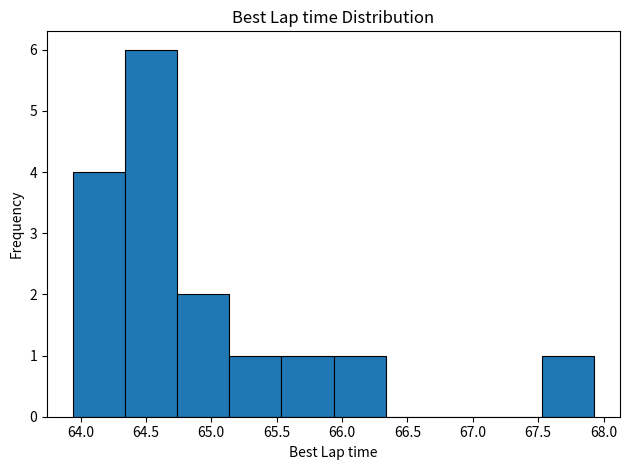

Reading left to right, transcribe this chart: for each bar, give the range it covers on the x-axis and its height. Neither the bar edges nor the heights are printed on the chart, so give them approximately, as read against the axes.

63.95 to 64.35: 4
64.35 to 64.75: 6
64.75 to 65.15: 2
65.15 to 65.55: 1
65.55 to 65.95: 1
65.95 to 66.35: 1
66.35 to 66.75: 0
66.75 to 67.15: 0
67.15 to 67.55: 0
67.55 to 67.95: 1